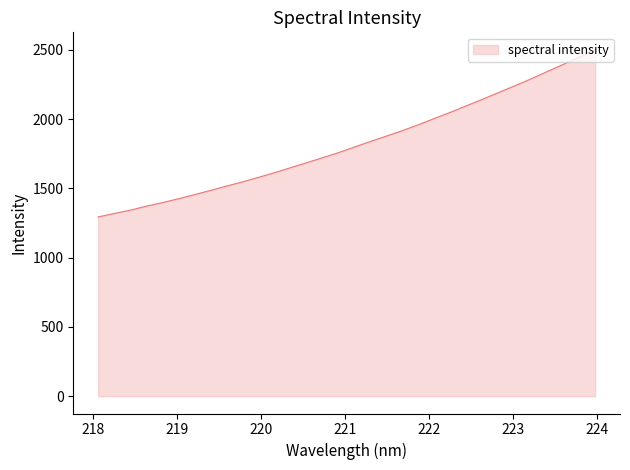

How many values exceed 1799?

16